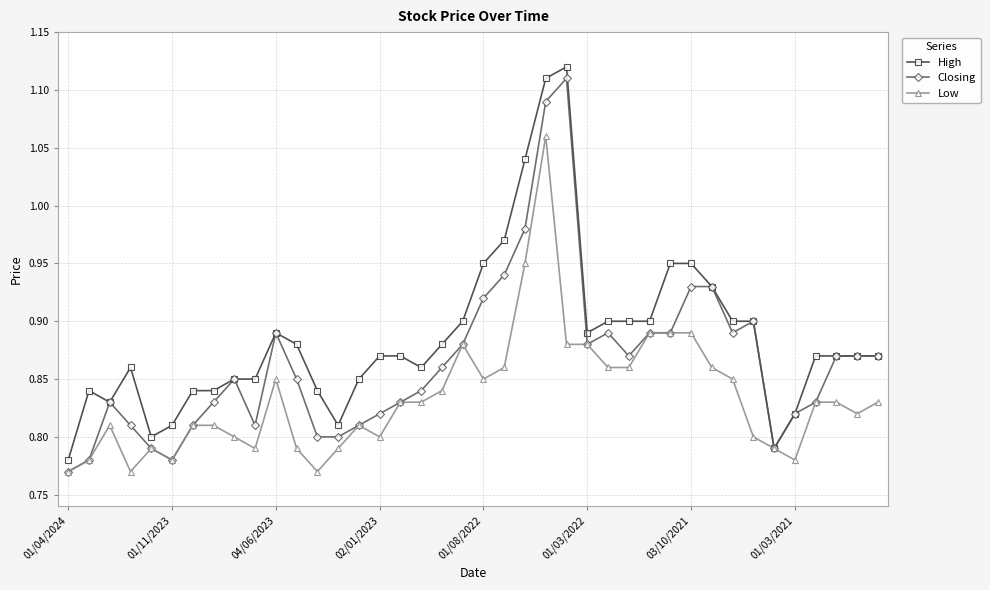

At how many categories does at least one series exceed 0?

40